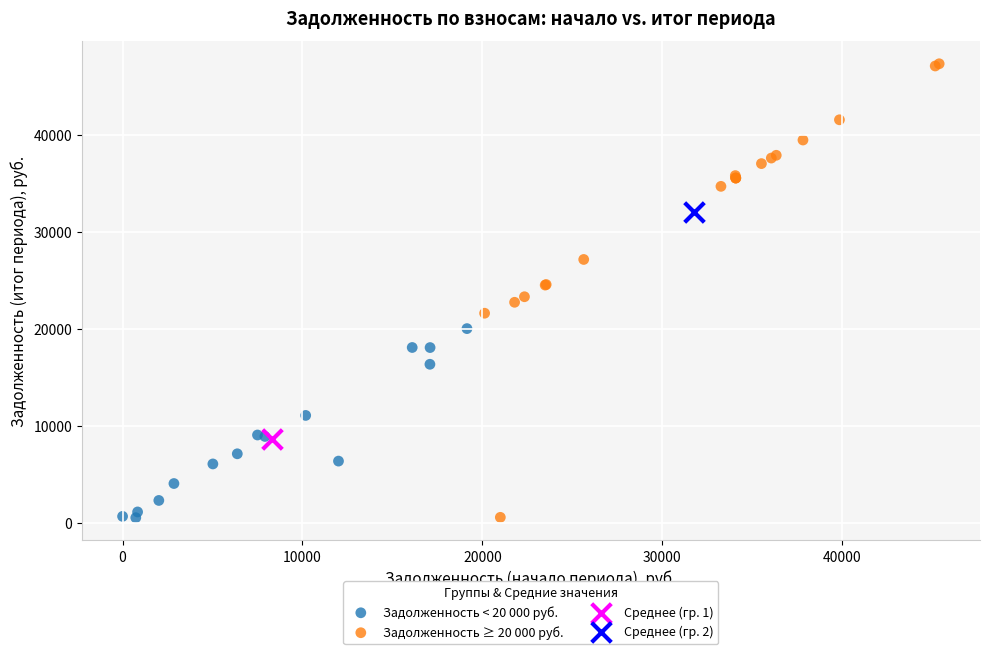

What are all the series names shown in the legend?

Задолженность < 20 000 руб., Задолженность ≥ 20 000 руб., Среднее (гр. 1), Среднее (гр. 2)